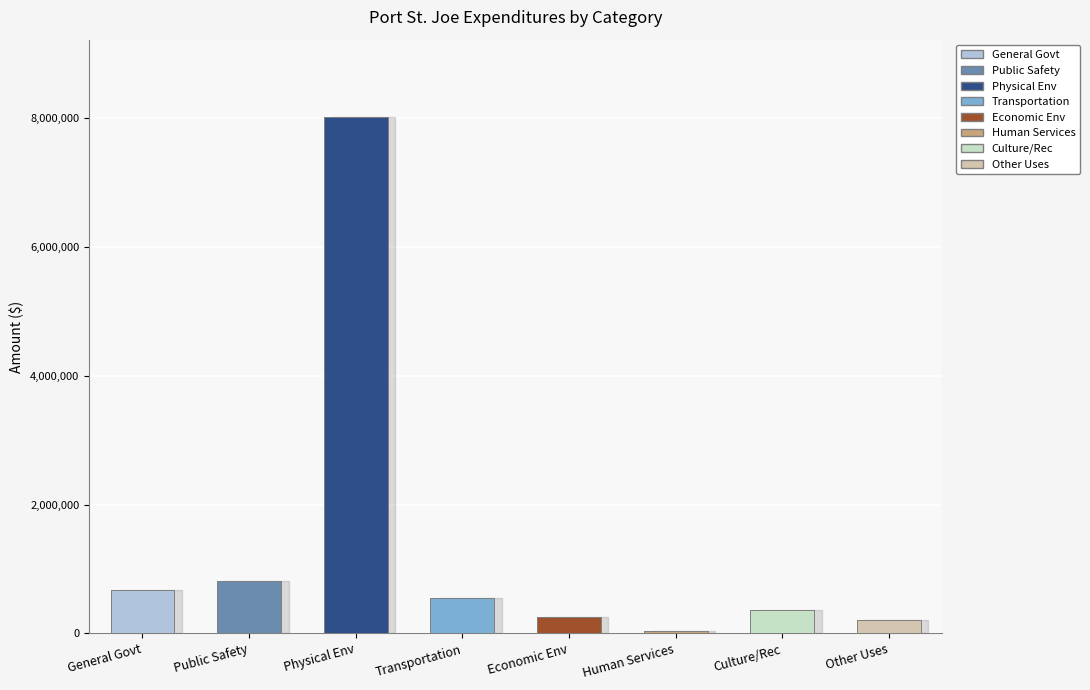

Rank the categories by value from lowest to highest.

Human Services, Other Uses, Economic Env, Culture/Rec, Transportation, General Govt, Public Safety, Physical Env